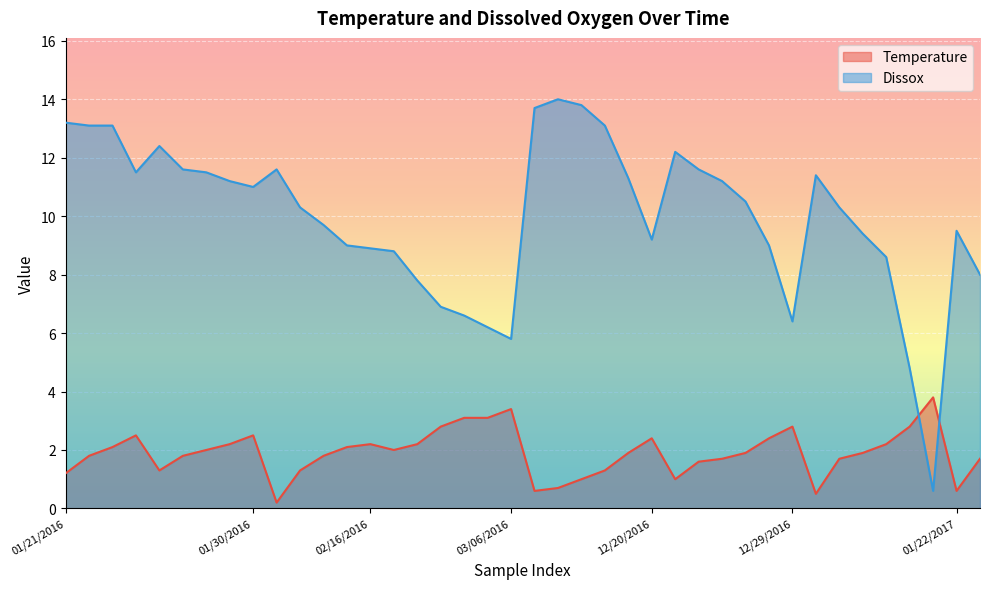

What is the average value of the Dissox series?

10.0